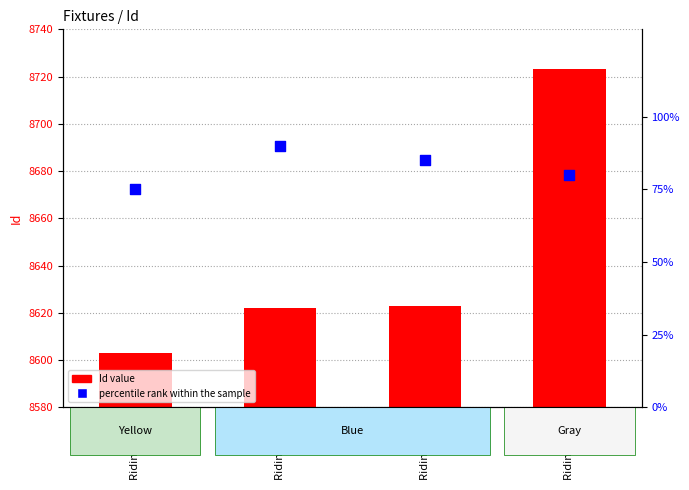

At which category is the sum across all series the highest?

Riding Mill 3